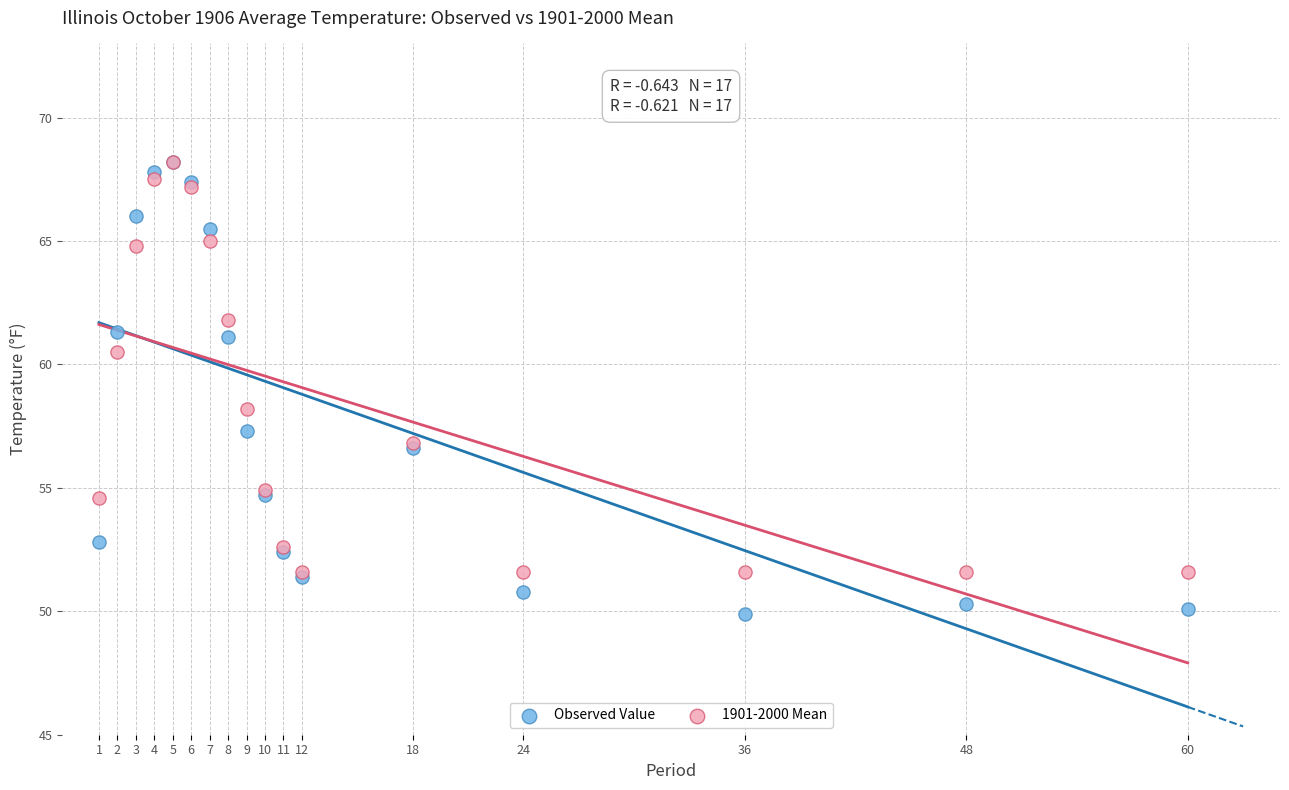

In the Observed Value series, what Y value is closest to 59?

57.3